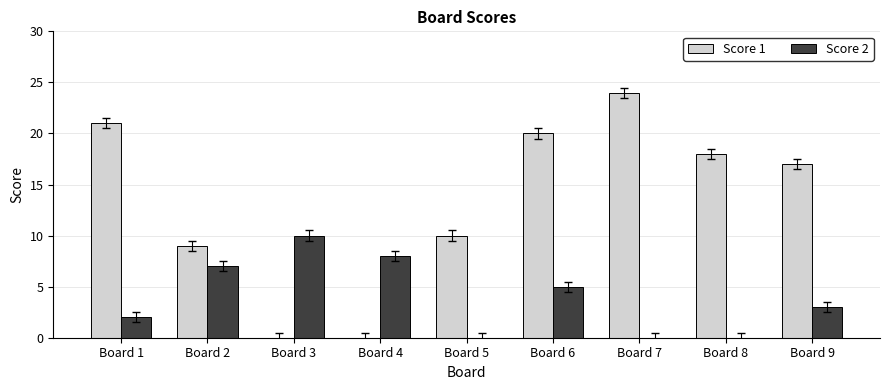

What is the greatest value displayed?

24